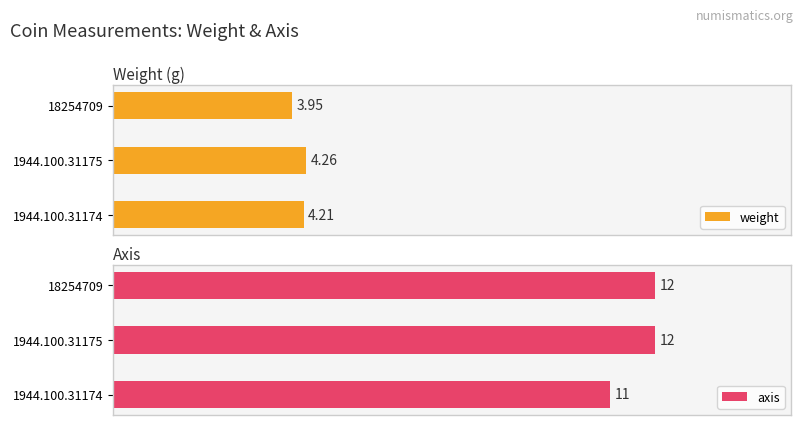

Reading left to right, extract all data points from this chart.

weight: 4.2	4.3	4.0
axis: 11.0	12.0	12.0